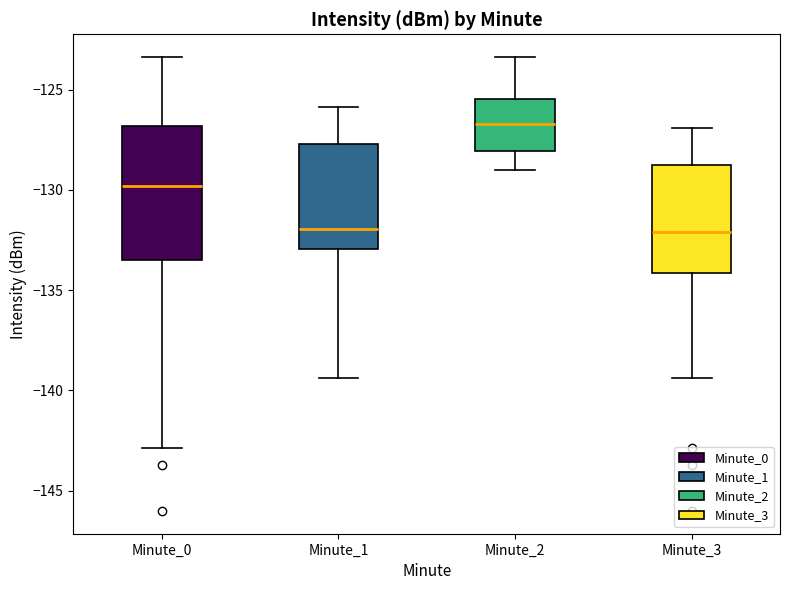

Reading left to right, transcribe this box plot: for each box, give where its median line is, the range the box spans, and where its two whiskers end, as read against the y-axis. The values are not printed on the chart, so give them approximately, as read against the axis.

Minute_0: median -130.0, box -133.5 to -127.0, whiskers -143.0 to -123.5
Minute_1: median -132.0, box -133.0 to -127.5, whiskers -139.5 to -126.0
Minute_2: median -126.5, box -128.0 to -125.5, whiskers -129.0 to -123.5
Minute_3: median -132.0, box -134.0 to -129.0, whiskers -139.5 to -127.0